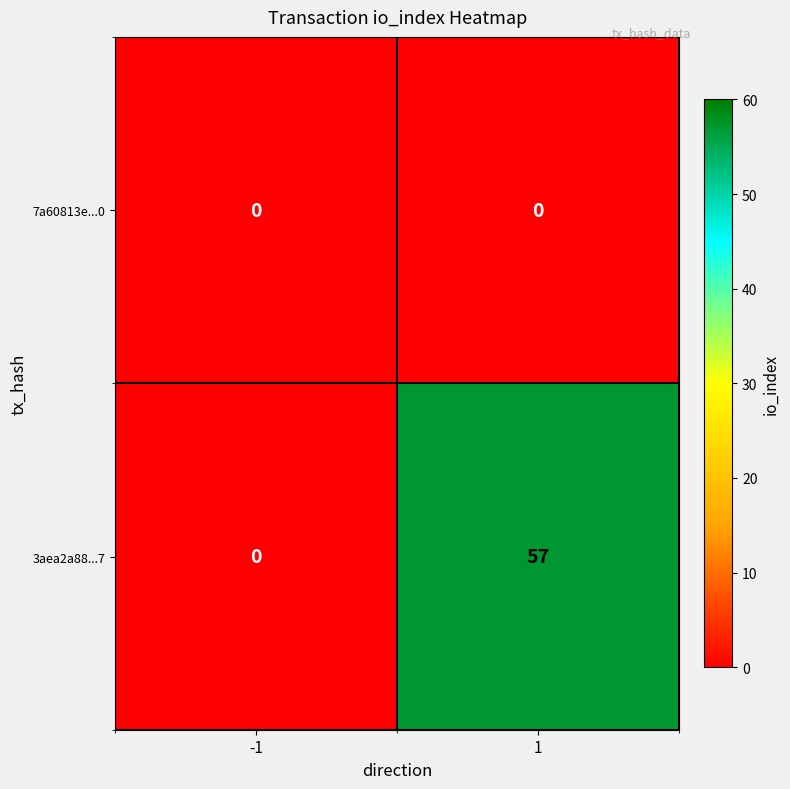

At how many categories does at least one series exceed 39?

1